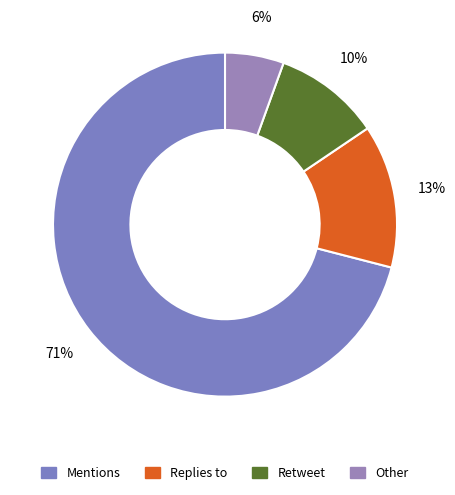

Does any single category account for the majority?

Yes